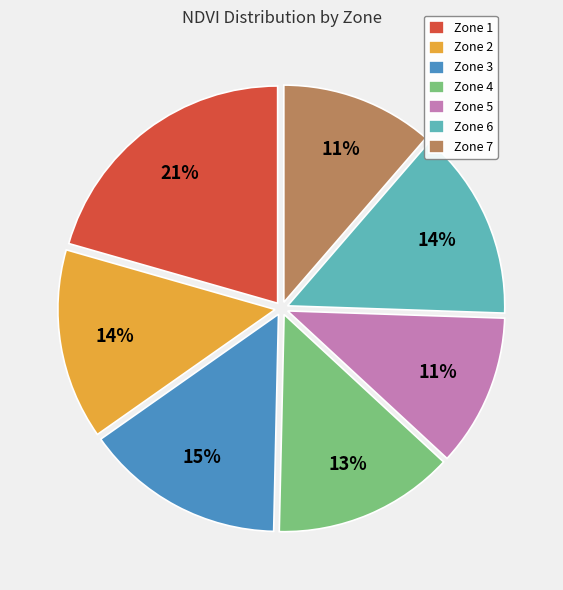

What percentage is the Zone 4 slice, to the nearest percent?

13%